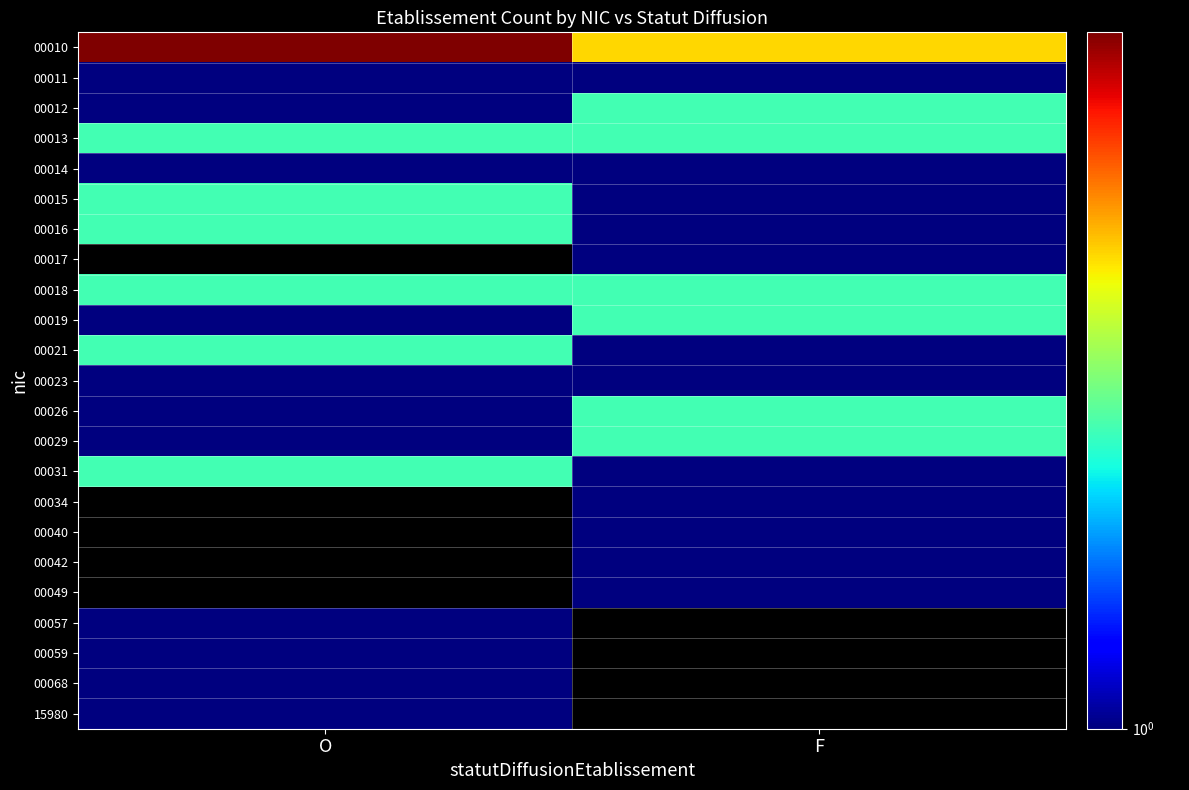

List the series in order of their peak value, highest first.

00010, 00012, 00013, 00015, 00016, 00017, 00018, 00019, 00021, 00026, 00029, 00031, 00011, 00014, 00023, 00034, 00040, 00042, 00049, 00057, 00059, 00068, 15980